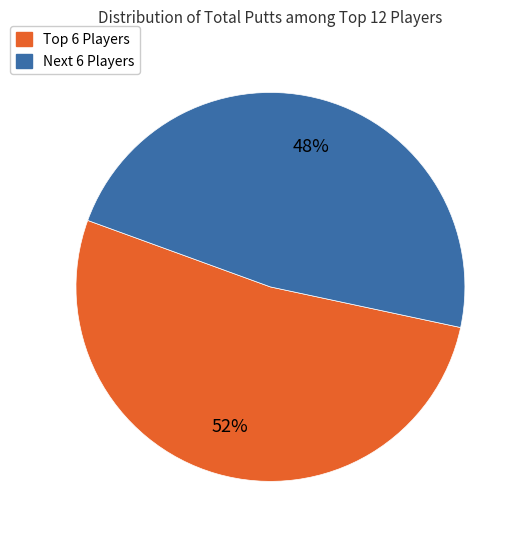

To the nearest percent, what portion does Next 6 Players represent?

48%